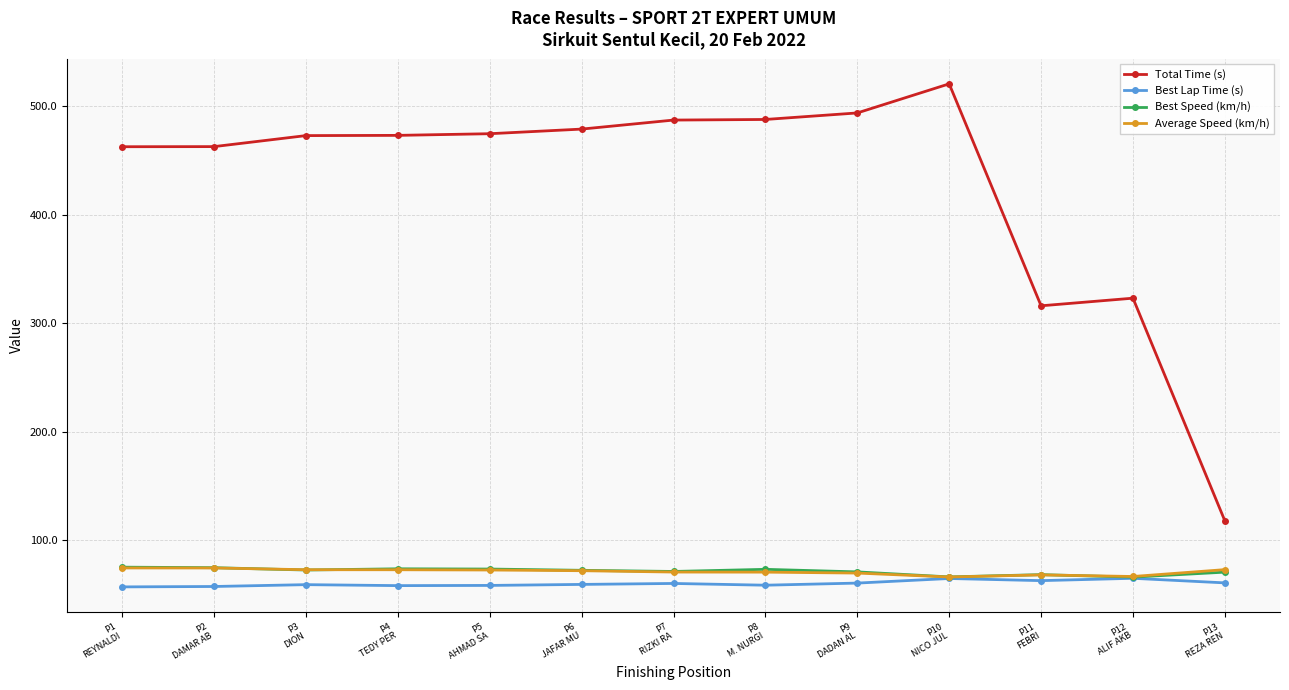

What is the value of the Average Speed (km/h) point at the 13th from the left?

73.2